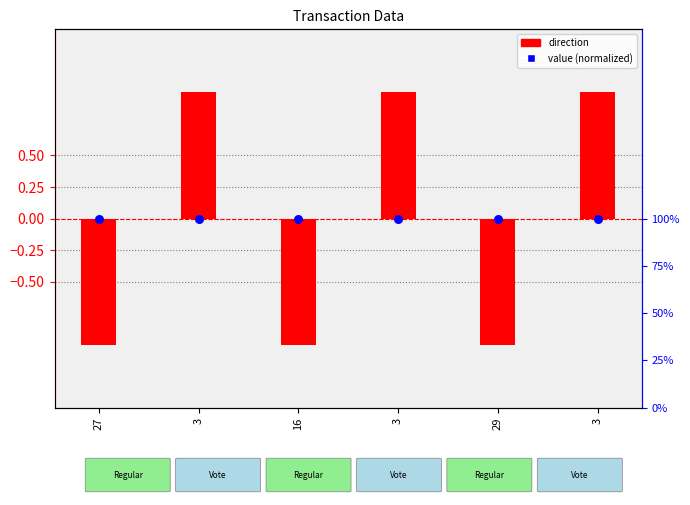

Which series has the largest total across all categories?

value (normalized)